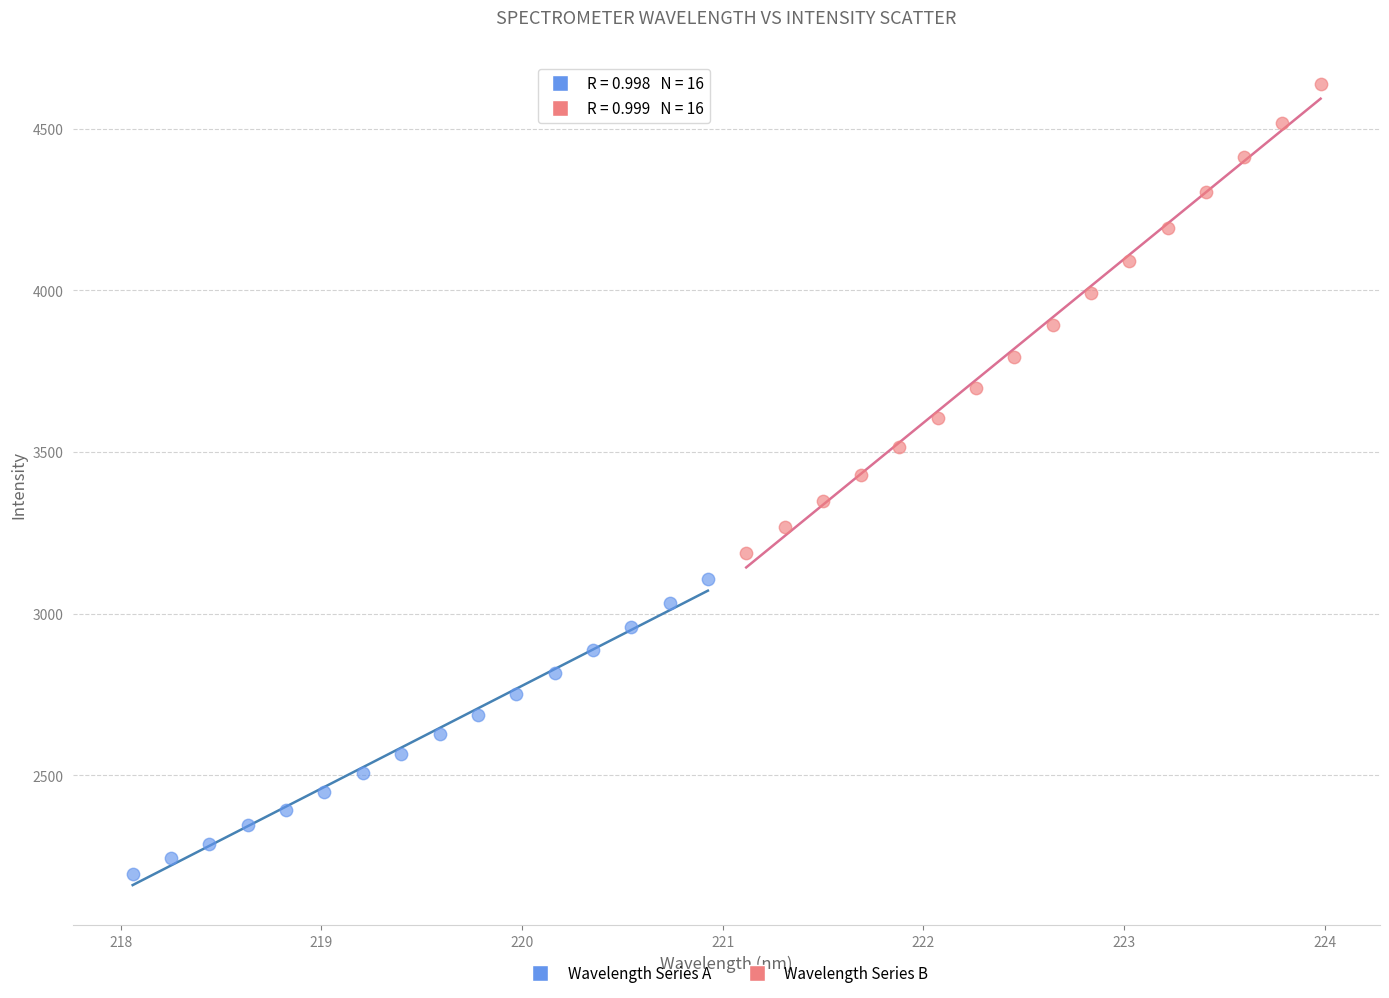

Which series contains the highest Y value?

Wavelength Series B